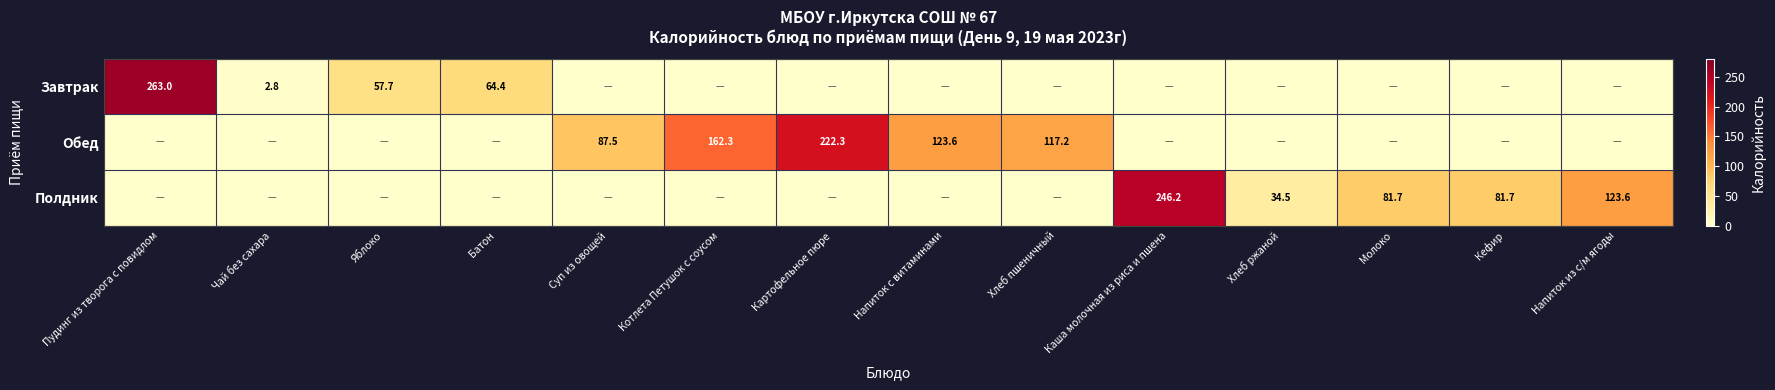

The value of Полдник at Хлеб ржаной is 50.0. True or false?

False